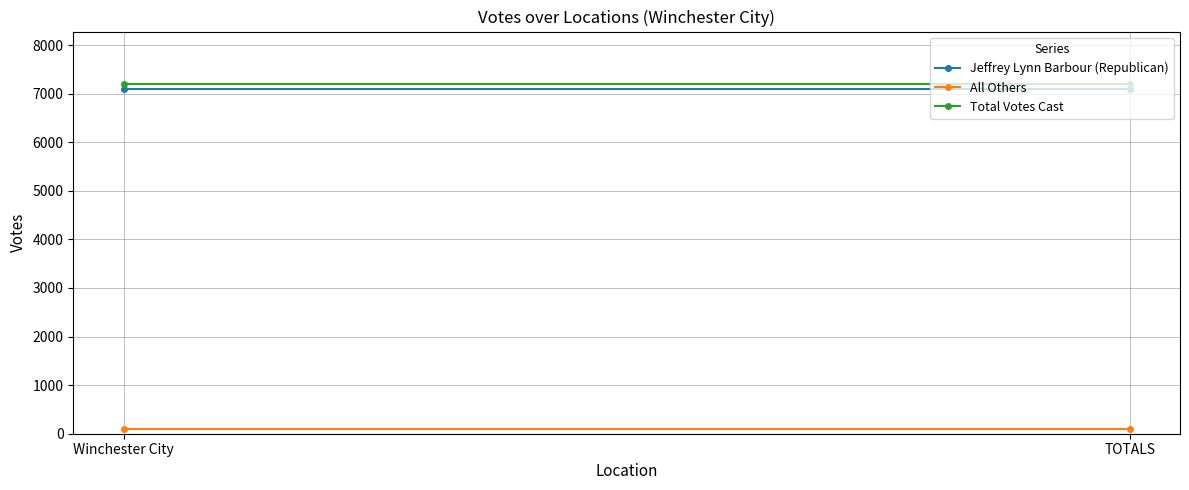

What position from the left is Winchester City?

1